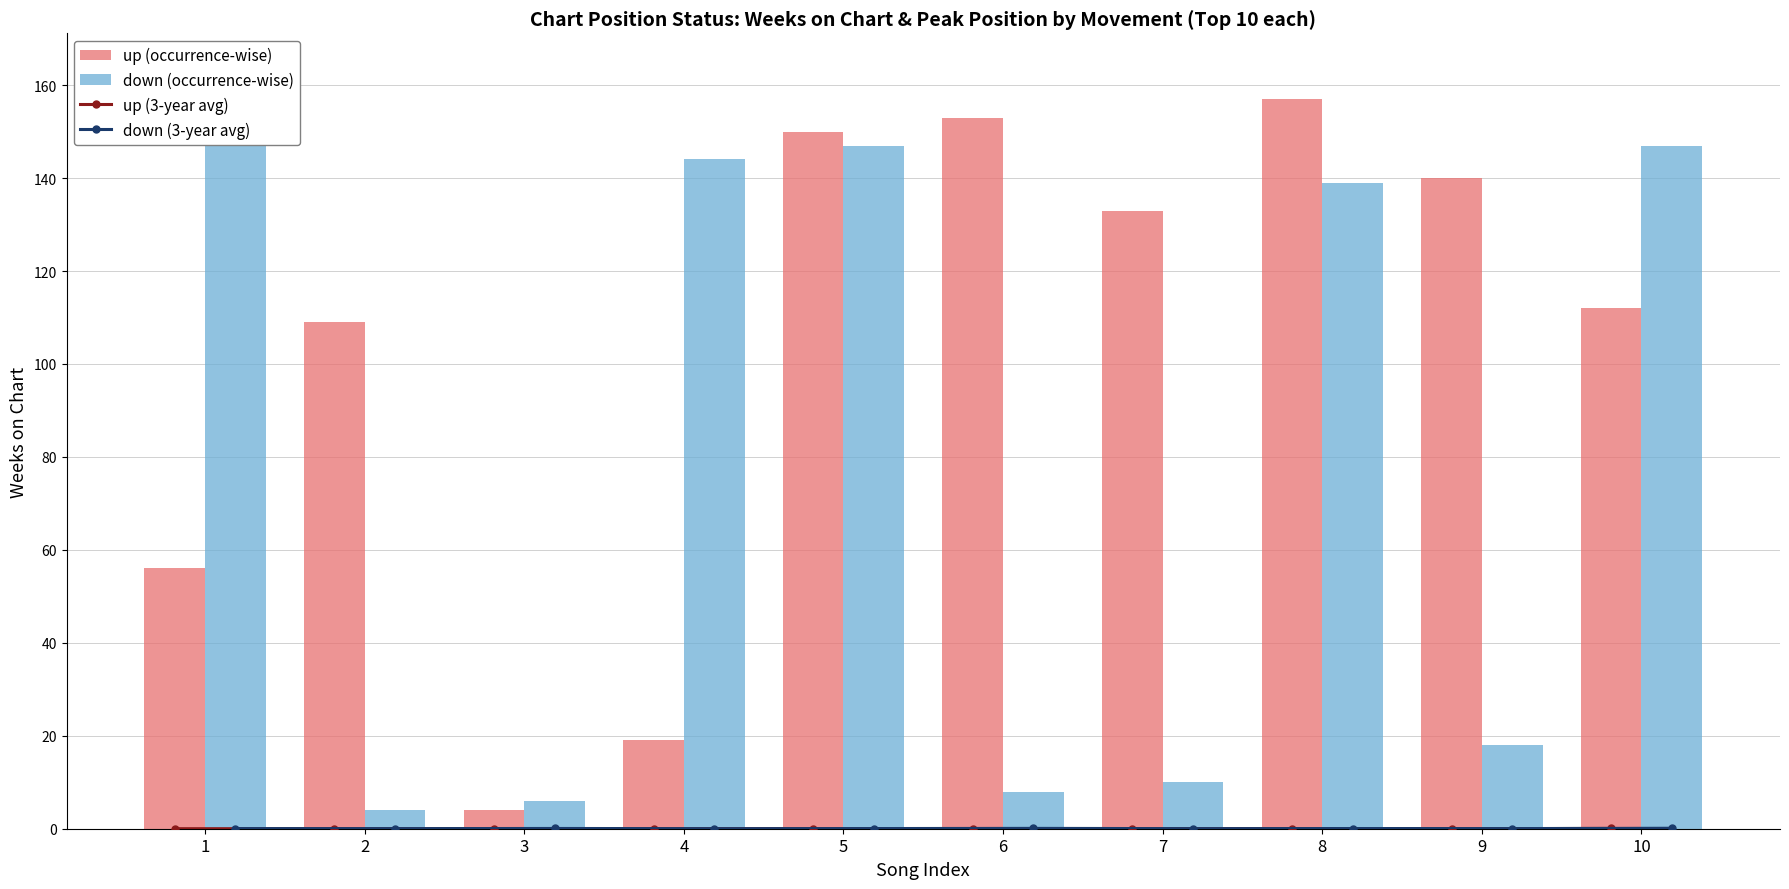

What is the average value of the down (occurrence-wise) series?

78.6